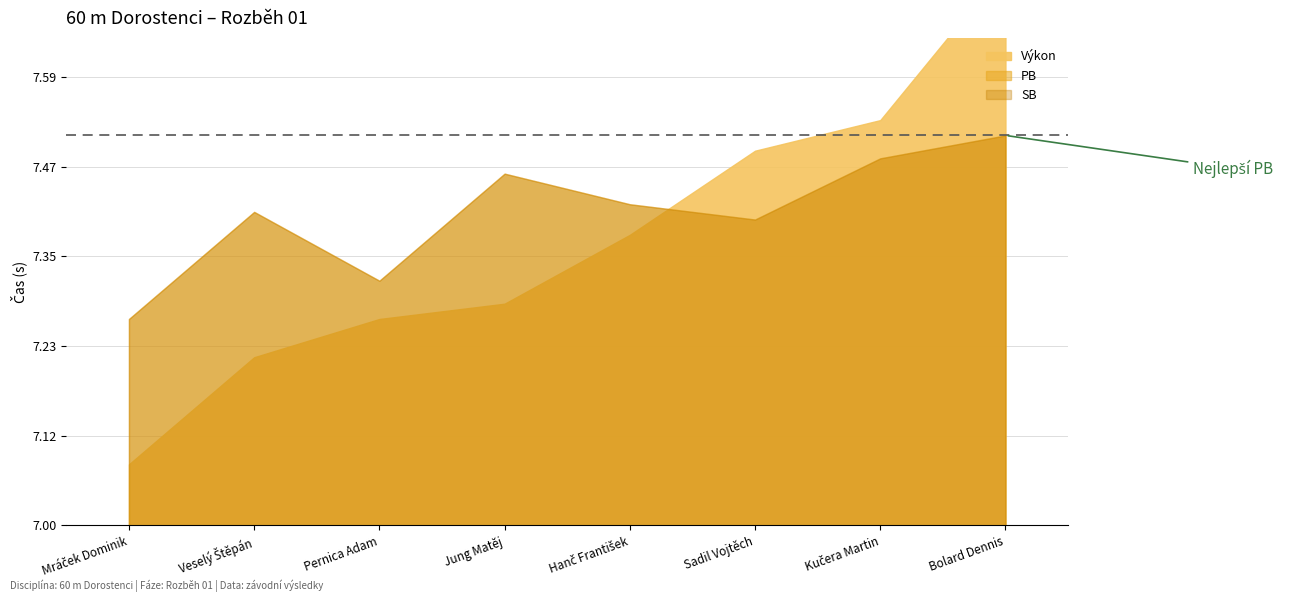

True or false: Výkon has more than 0 points higher than both neighbors.

False